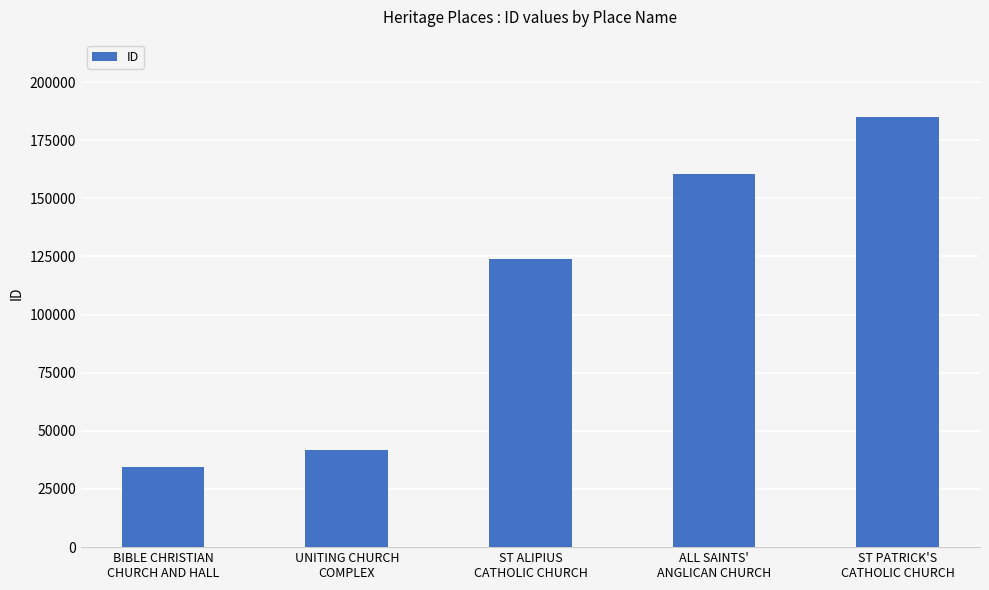

At which label is the value closest to 109608?

ST ALIPIUS
CATHOLIC CHURCH